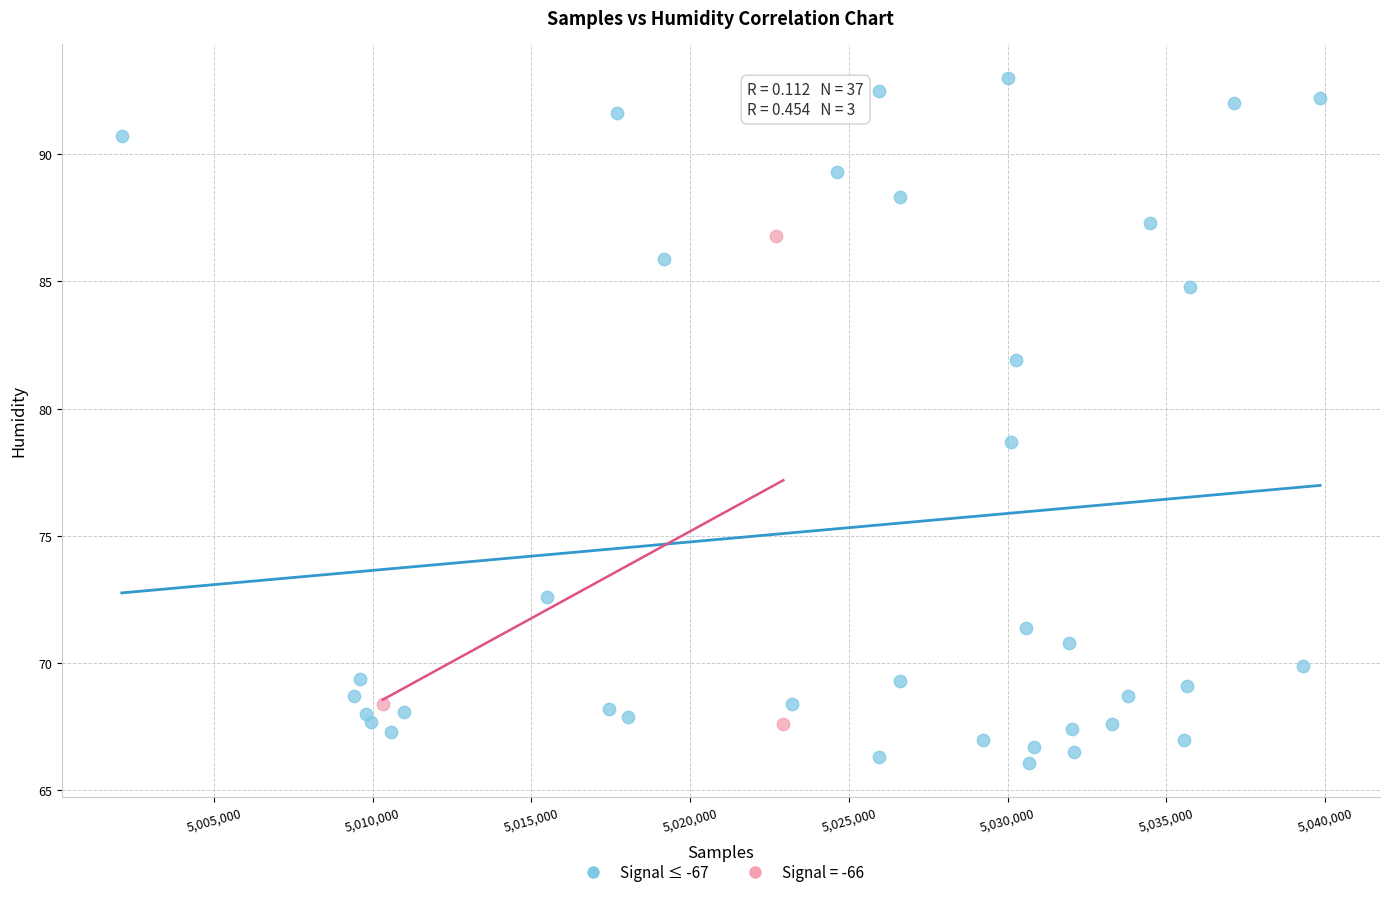

Which series reaches the maximum Y coordinate?

Signal ≤ -67